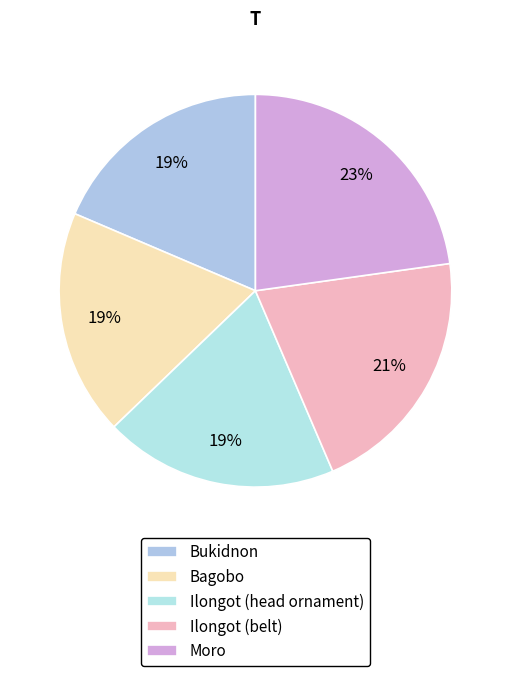

How many segments does this pie chart have?

5